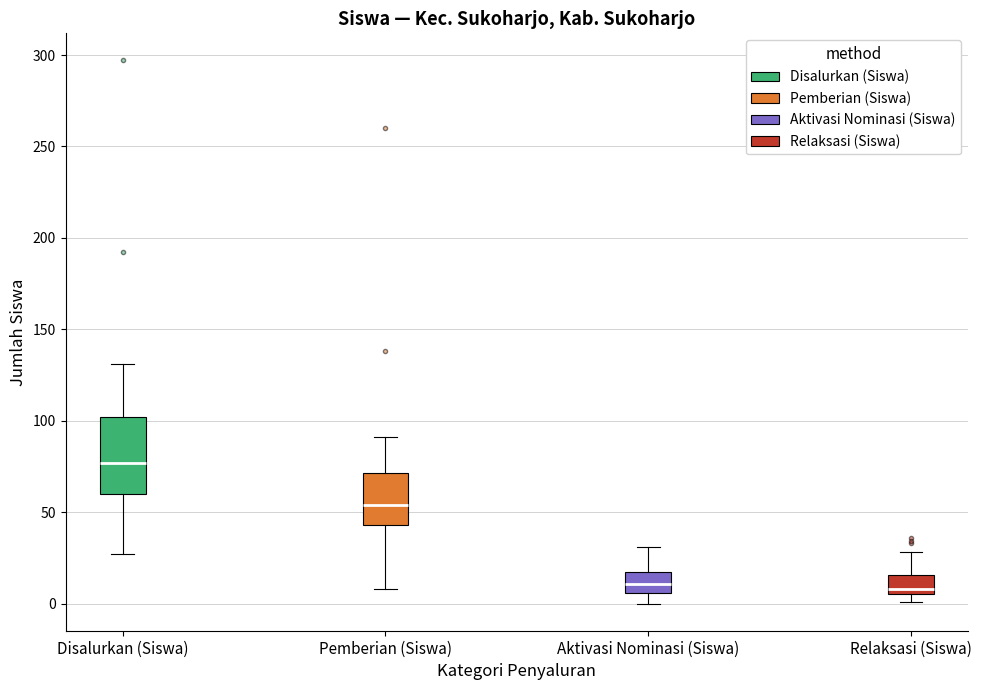

Reading left to right, read every box against the y-axis: the position of its median line, the range the box covers, and the ends of its whiskers. The values are not printed on the chart, so give them approximately, as read against the axis.

Disalurkan (Siswa): median 75, box 60 to 100, whiskers 25 to 130
Pemberian (Siswa): median 55, box 45 to 70, whiskers 10 to 90
Aktivasi Nominasi (Siswa): median 10, box 5 to 15, whiskers 0 to 30
Relaksasi (Siswa): median 10, box 5 to 15, whiskers 0 to 30